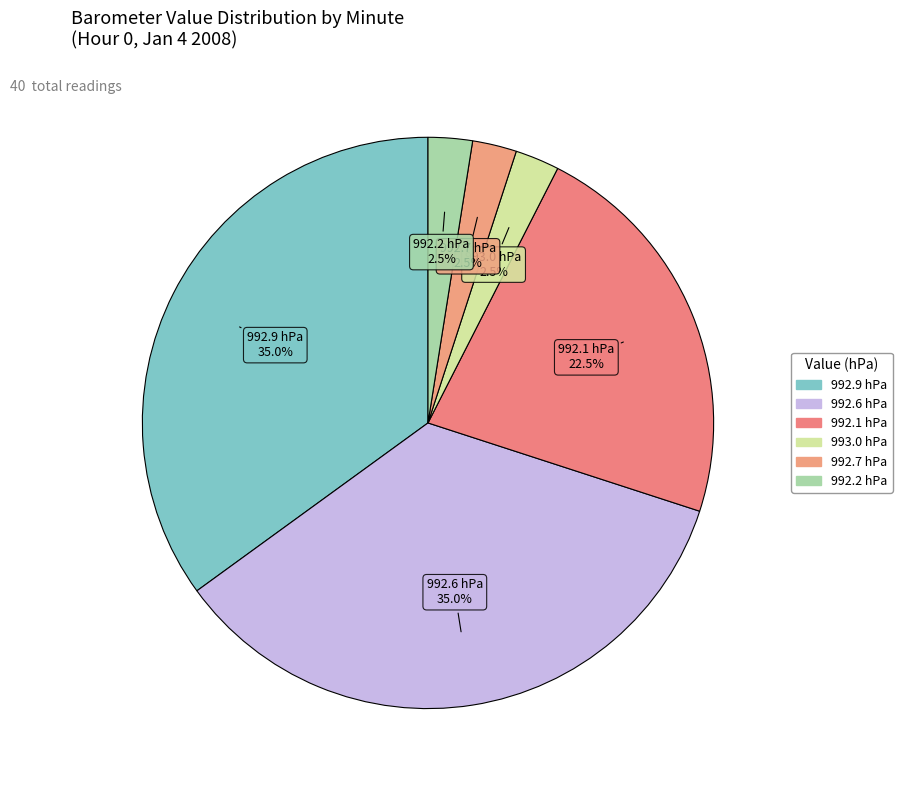

Does any single category account for the majority?

No